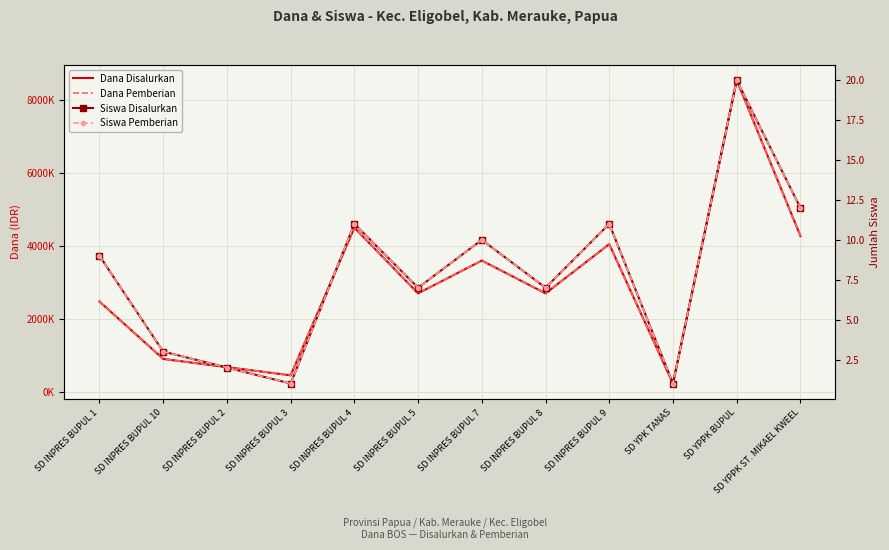

What position from the right is SD INPRES BUPUL 2?

10